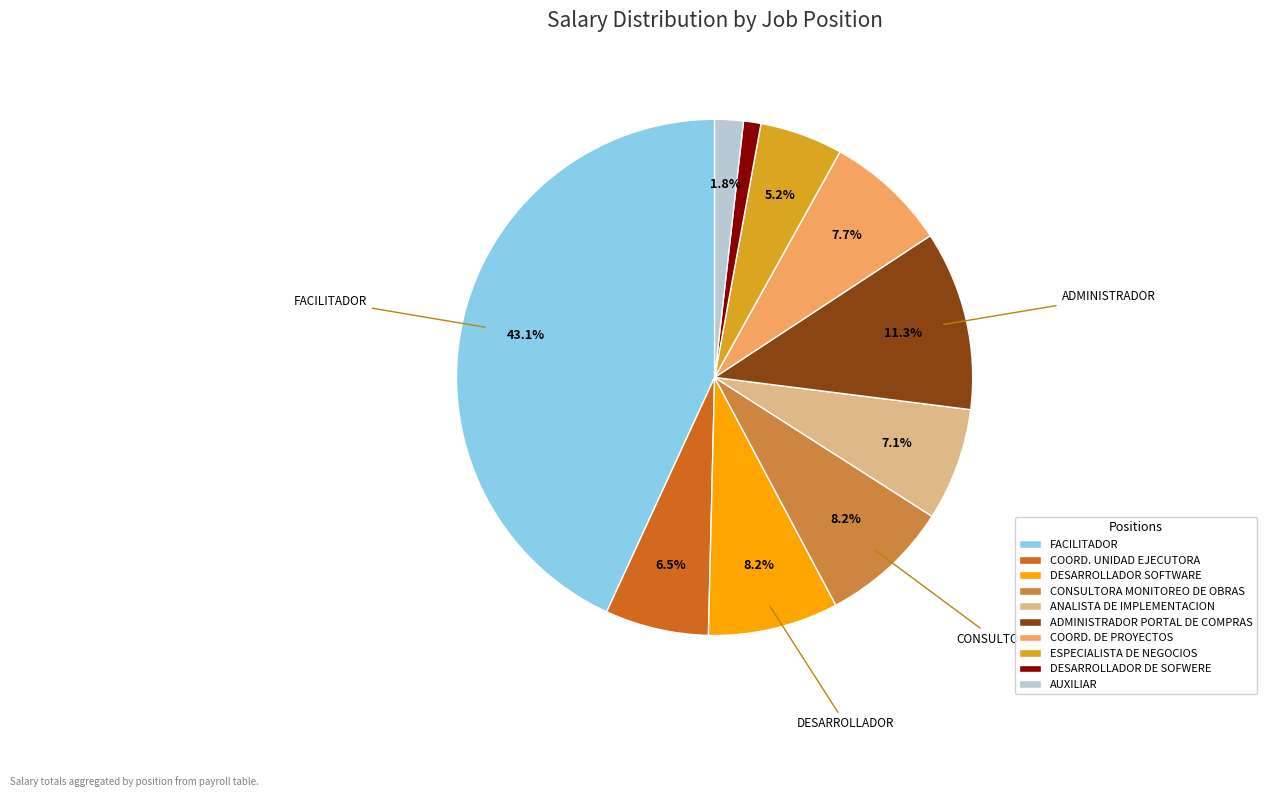

Count the number of slices in the pie.

10